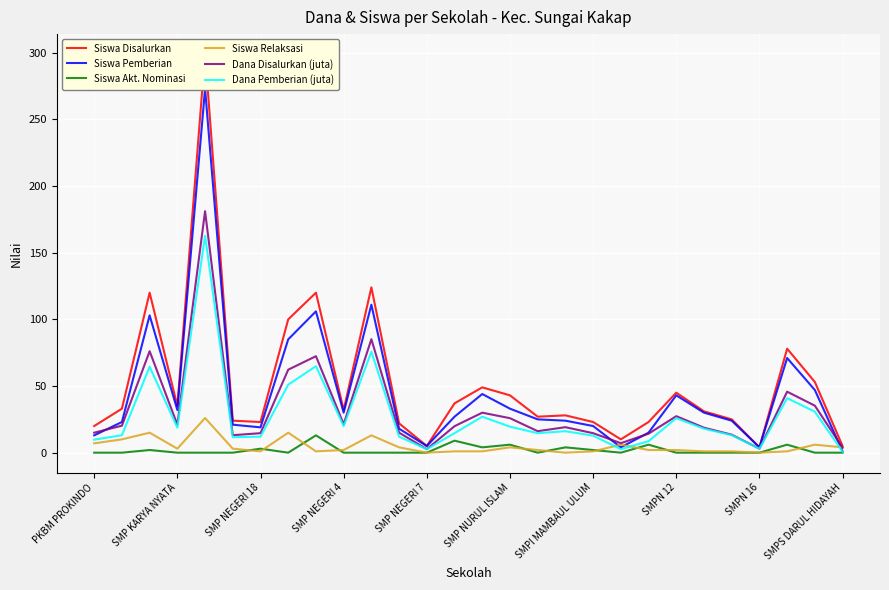

Reading left to right, what are all the values shown in this chart?

Siswa Disalurkan: 20.0	33.0	120.0	35.0	299.0	24.0	23.0	100.0	120.0	32.0	124.0	22.0	5.0	37.0	49.0	43.0	27.0	28.0	23.0	10.0	23.0	45.0	31.0	25.0	4.0	78.0	53.0	5.0
Siswa Pemberian: 13.0	23.0	103.0	32.0	273.0	21.0	19.0	85.0	106.0	30.0	111.0	18.0	5.0	27.0	44.0	33.0	25.0	24.0	20.0	4.0	15.0	43.0	30.0	24.0	4.0	71.0	47.0	1.0
Siswa Akt. Nominasi: 0.0	0.0	2.0	0.0	0.0	0.0	3.0	0.0	13.0	0.0	0.0	0.0	0.0	9.0	4.0	6.0	0.0	4.0	2.0	0.0	6.0	0.0	0.0	0.0	0.0	6.0	0.0	0.0
Siswa Relaksasi: 7.0	10.0	15.0	3.0	26.0	3.0	1.0	15.0	1.0	2.0	13.0	4.0	0.0	1.0	1.0	4.0	2.0	0.0	1.0	6.0	2.0	2.0	1.0	1.0	0.0	1.0	6.0	4.0
Dana Disalurkan (juta): 15.0	20.2	76.1	21.0	181.1	13.1	14.6	62.2	72.4	21.4	85.1	15.0	2.6	19.9	30.0	25.9	16.1	19.1	14.6	7.1	14.2	27.4	18.8	13.5	3.0	45.8	35.2	3.8
Dana Pemberian (juta): 9.8	13.1	64.5	18.8	162.8	11.6	12.0	51.0	64.9	19.9	75.8	12.0	2.6	14.6	27.0	19.5	14.6	16.1	12.8	2.6	8.6	25.9	18.0	13.1	3.0	40.9	30.8	0.8